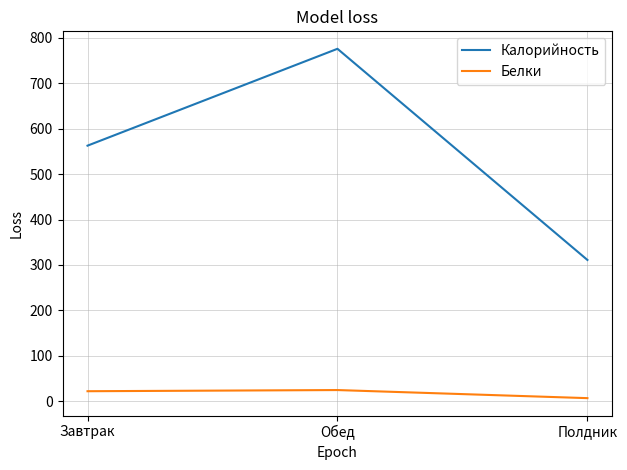

What is the difference between the maximum and minimum values in the Калорийность series?

464.5